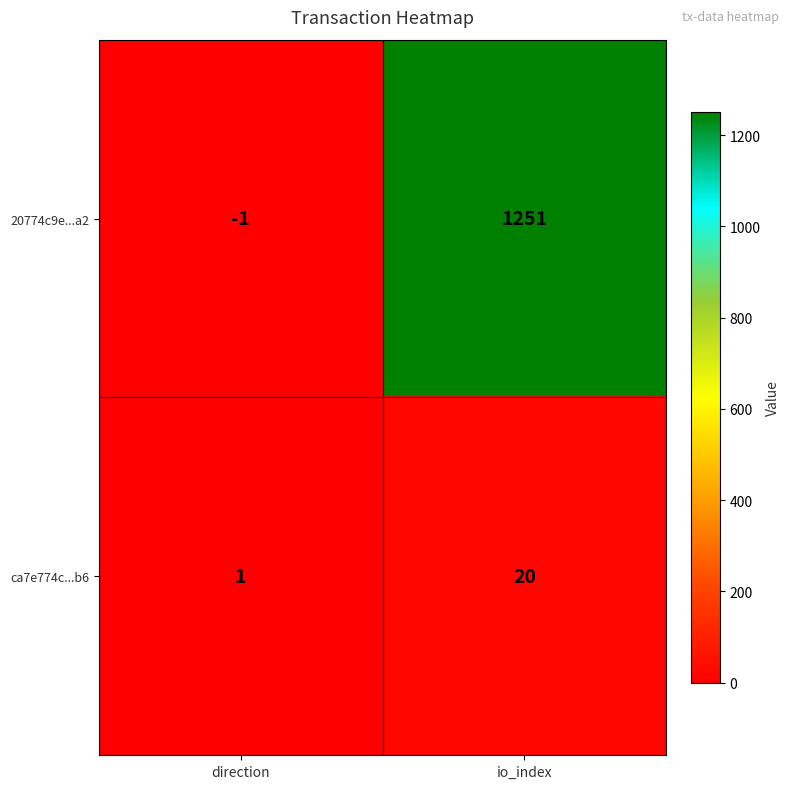

Rank the series at direction from lowest to highest value.

20774c9e...a2, ca7e774c...b6